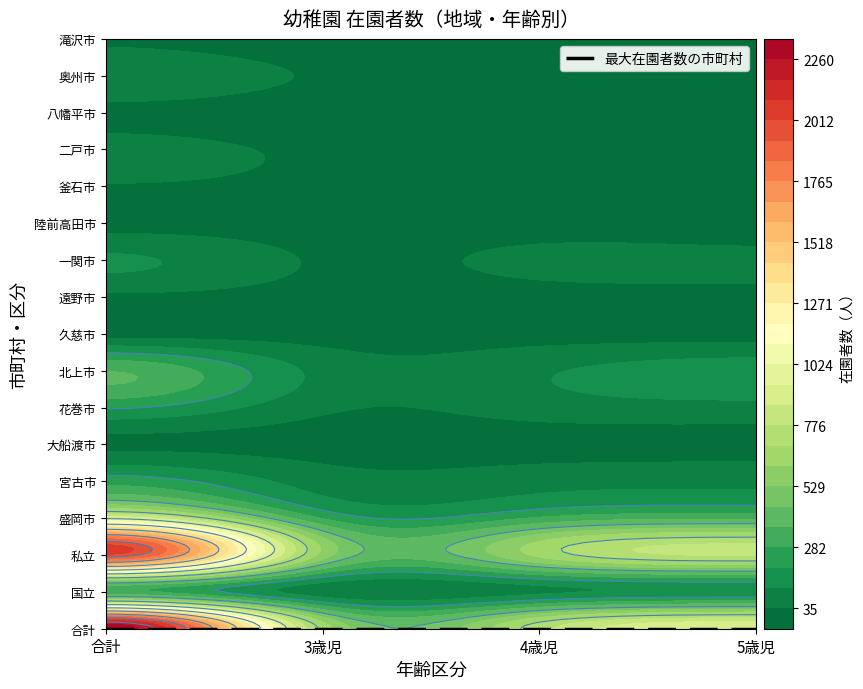

List the series in order of their peak value, highest first.

合計, 5歳児, 4歳児, 3歳児